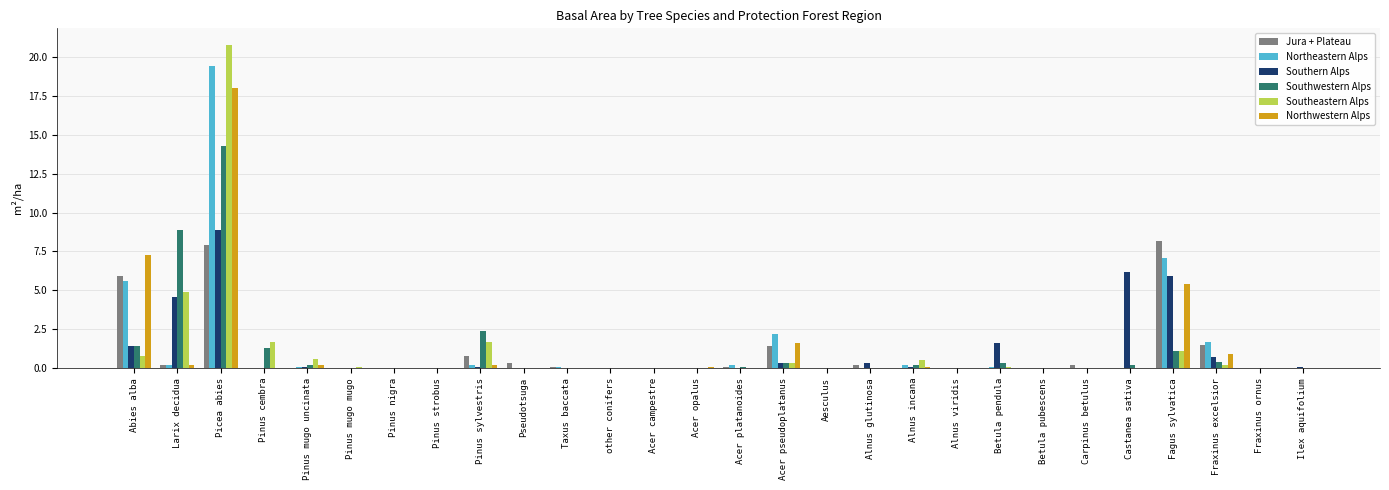

Reading left to right, list all the values displayed in this chart.

Jura + Plateau: 5.9	0.2	7.9	0.0	0.0	0.0	0.0	0.0	0.8	0.3	0.1	0.0	0.0	0.0	0.1	1.4	0.0	0.2	0.0	0.0	0.0	0.0	0.2	0.0	8.2	1.5	0.0	0.0
Northeastern Alps: 5.6	0.2	19.4	0.0	0.1	0.0	0.0	0.0	0.2	0.0	0.1	0.0	0.0	0.0	0.2	2.2	0.0	0.0	0.2	0.0	0.1	0.0	0.0	0.0	7.1	1.7	0.0	0.0
Southern Alps: 1.4	4.6	8.9	0.0	0.1	0.0	0.0	0.0	0.1	0.0	0.0	0.0	0.0	0.0	0.0	0.3	0.0	0.3	0.1	0.0	1.6	0.0	0.0	6.2	5.9	0.7	0.0	0.1
Southwestern Alps: 1.4	8.9	14.3	1.3	0.2	0.0	0.0	0.0	2.4	0.0	0.0	0.0	0.0	0.0	0.1	0.3	0.0	0.0	0.2	0.0	0.3	0.0	0.0	0.2	1.1	0.4	0.0	0.0
Southeastern Alps: 0.8	4.9	20.8	1.7	0.6	0.1	0.0	0.0	1.7	0.0	0.0	0.0	0.0	0.0	0.0	0.3	0.0	0.0	0.5	0.0	0.1	0.0	0.0	0.0	1.1	0.2	0.0	0.0
Northwestern Alps: 7.3	0.2	18.0	0.0	0.2	0.0	0.0	0.0	0.2	0.0	0.0	0.0	0.0	0.1	0.0	1.6	0.0	0.0	0.1	0.0	0.0	0.0	0.0	0.0	5.4	0.9	0.0	0.0